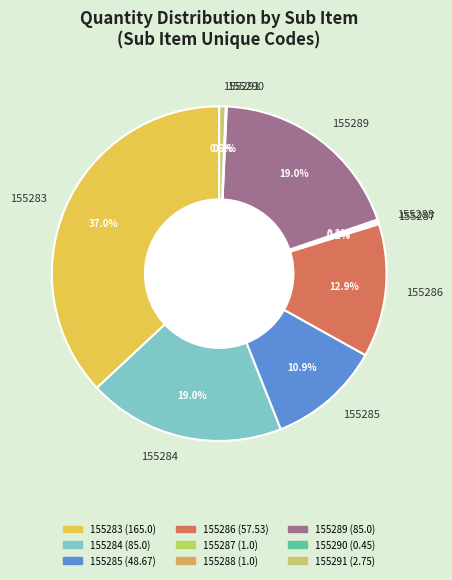

Does any single category account for the majority?

No